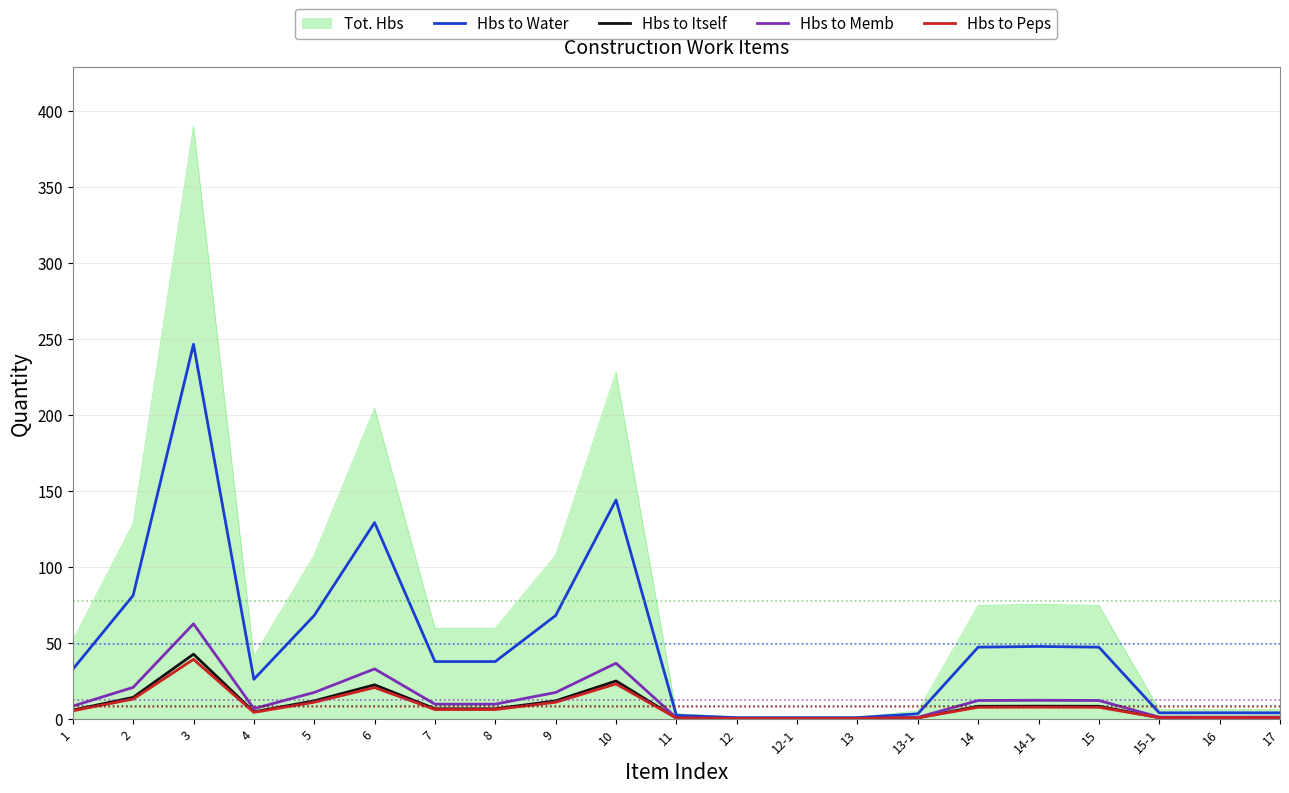

Is it true that Hbs to Memb equals 17.2 at 9?

True